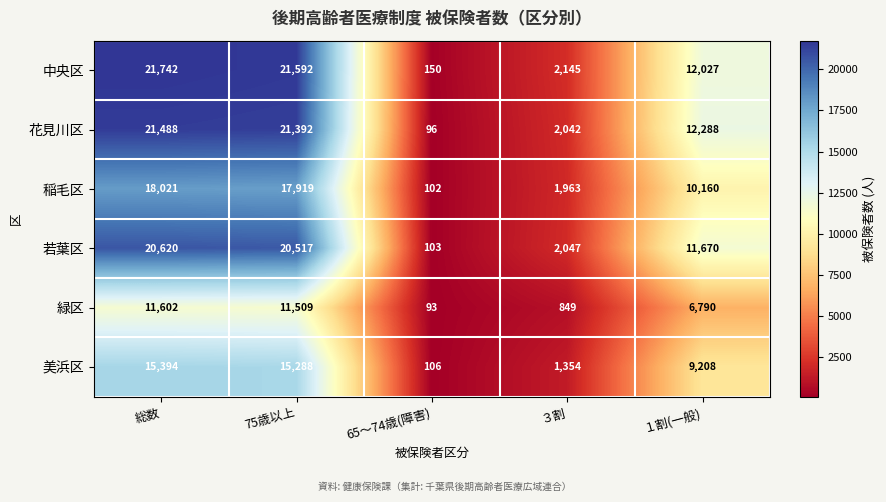

What is the sum of all 若葉区 values?

54957